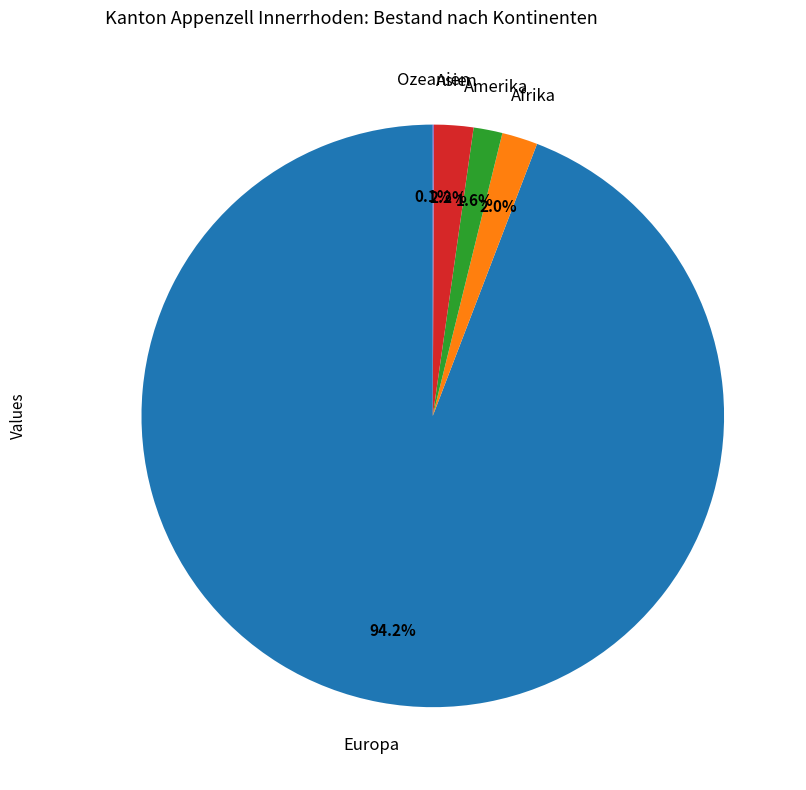

Is the sum of Europa and Amerika greater than half?

Yes